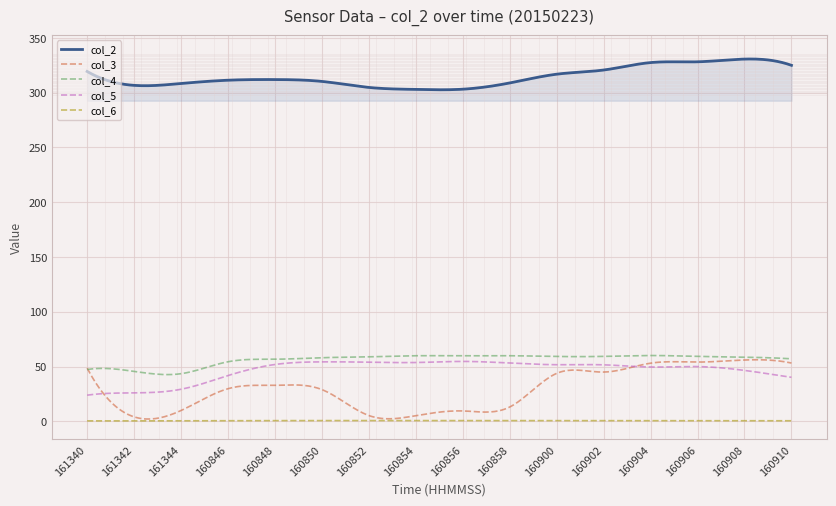

What is the sum of all col_3 values?

8736.7